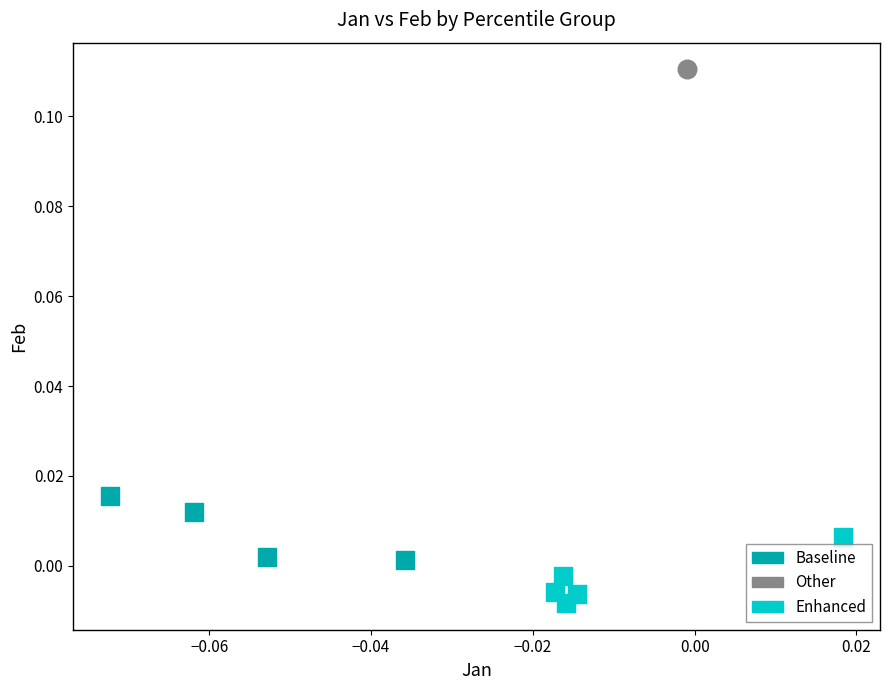

Which series reaches the maximum Y coordinate?

Other